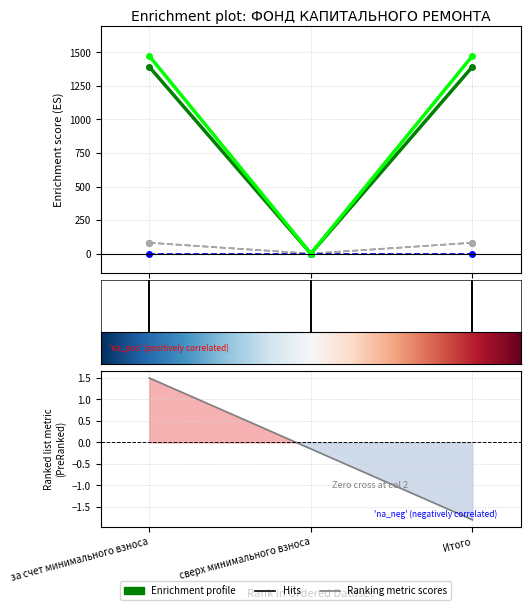

What is the label of the 2nd point from the right?

сверх минимального взноса